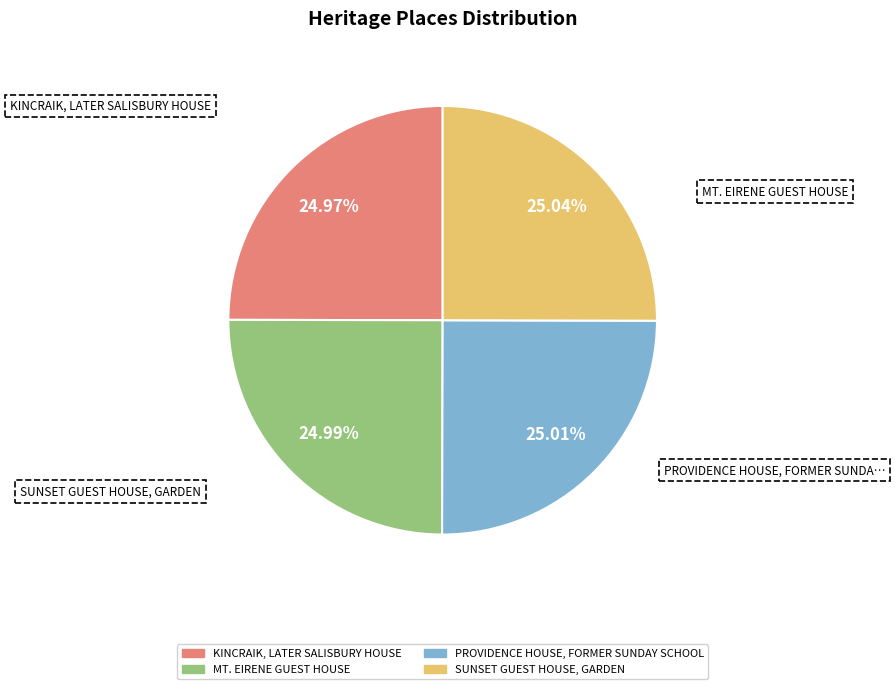

Is there a majority slice in this chart?

No